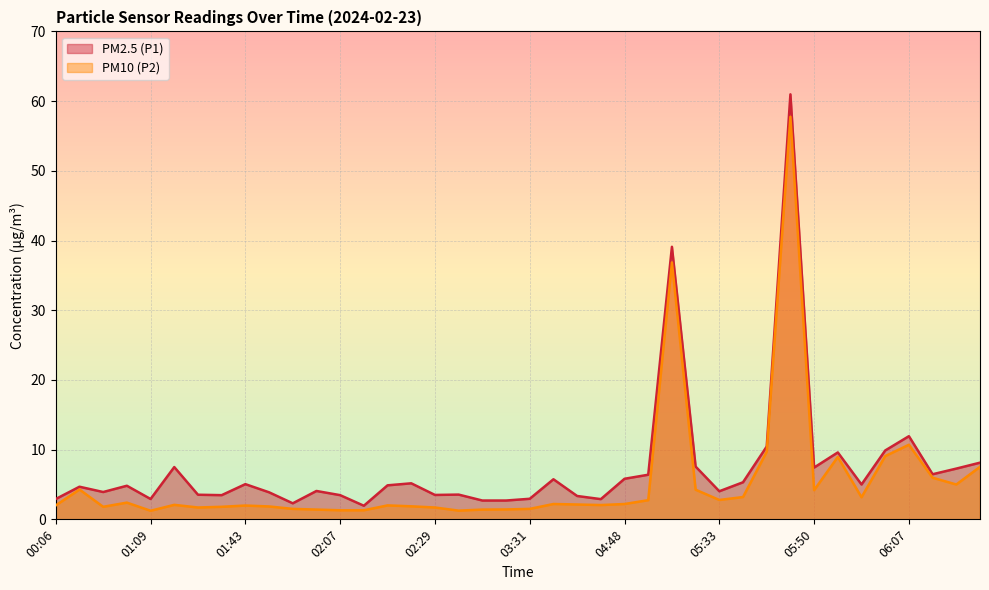

What are all the series names shown in the legend?

PM2.5 (P1), PM10 (P2)